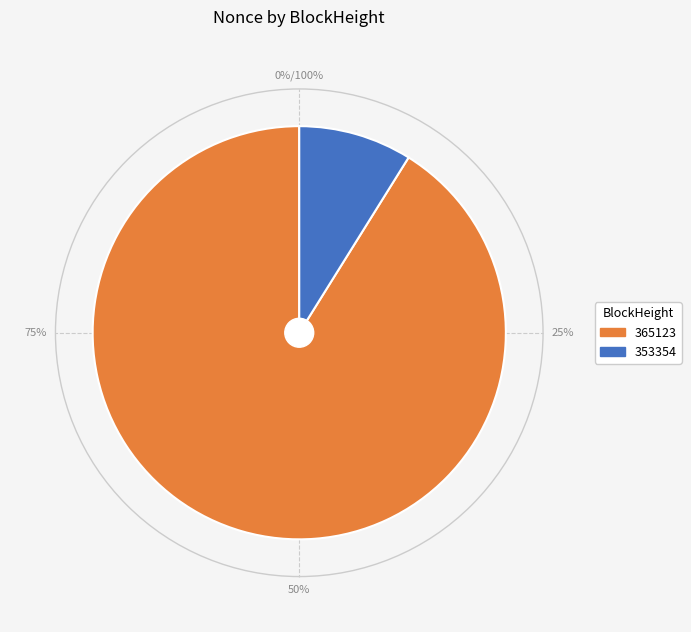

Is it true that 353358 is 1% of the pie?

False